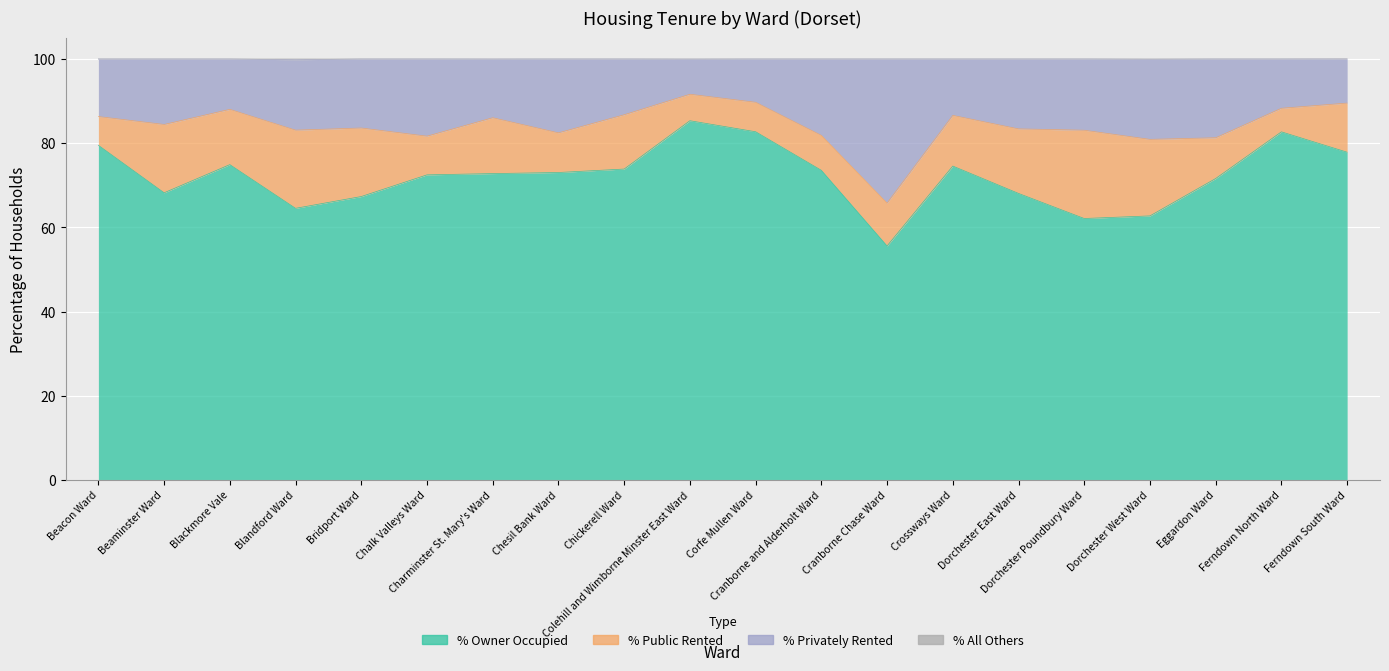

At which category is the sum across all series the highest?

Colehill and Wimborne Minster East Ward